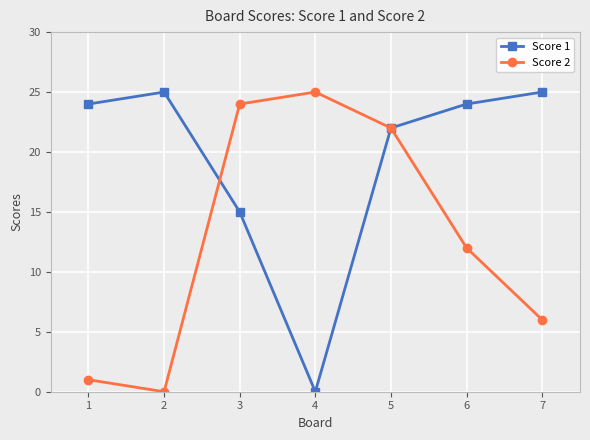

What are all the series names shown in the legend?

Score 1, Score 2